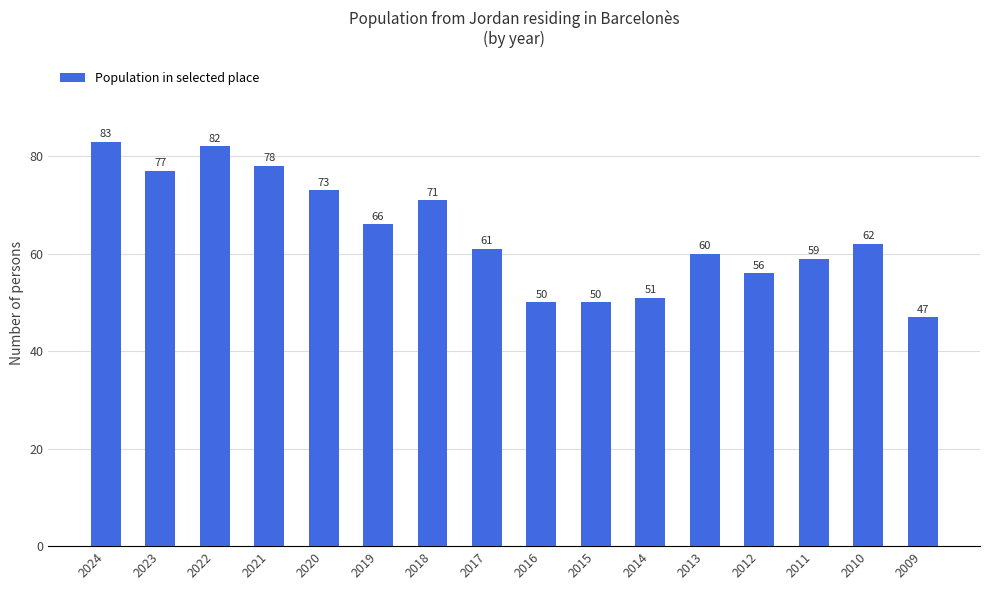

Which has a higher value, 2011 or 2021?

2021